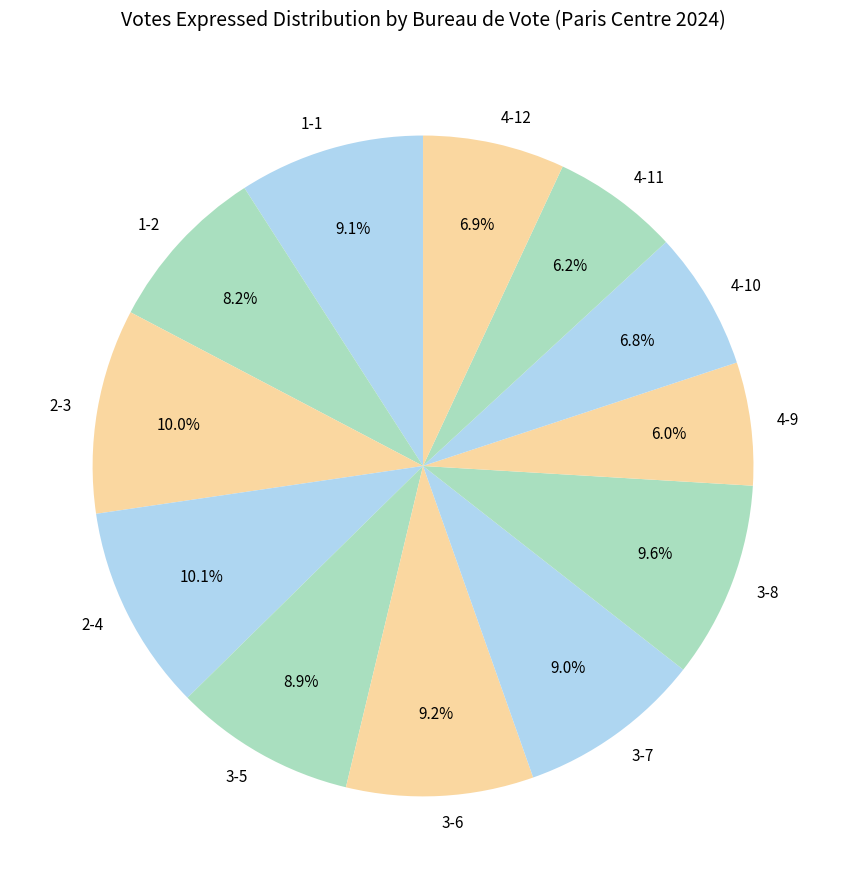

Combined, do 2-3 and 4-12 account for over 50%?

No